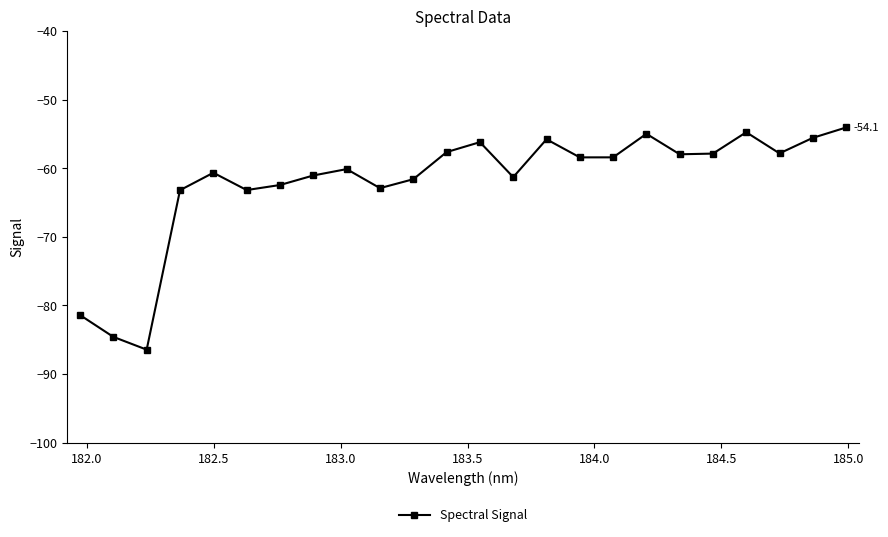

What is the value of the 22nd point from the left?

-57.8